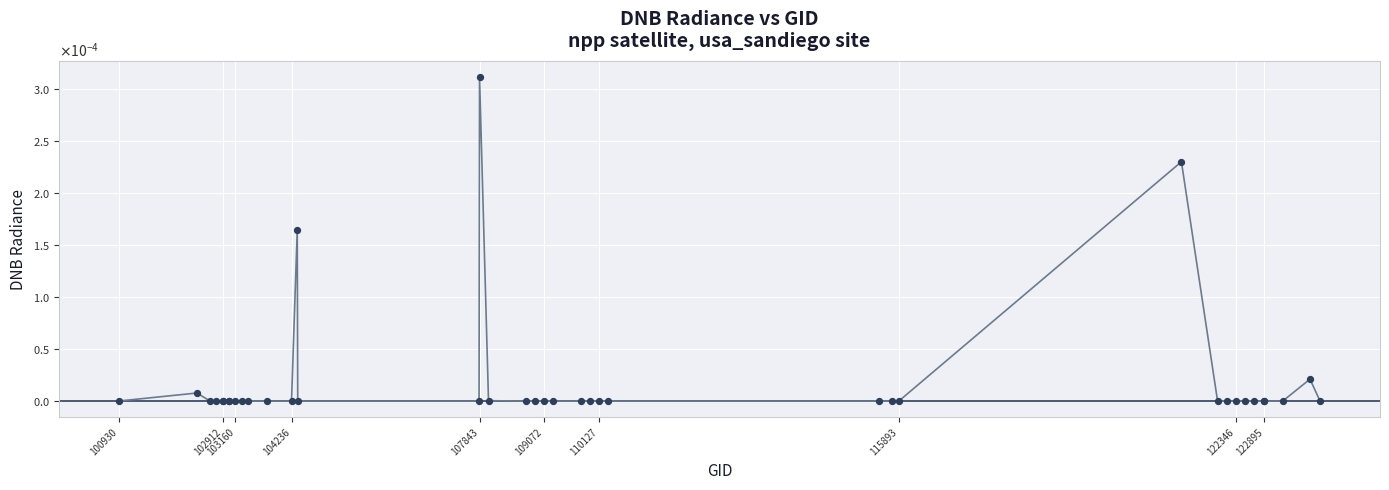

Does the chart have visible grid lines?

Yes